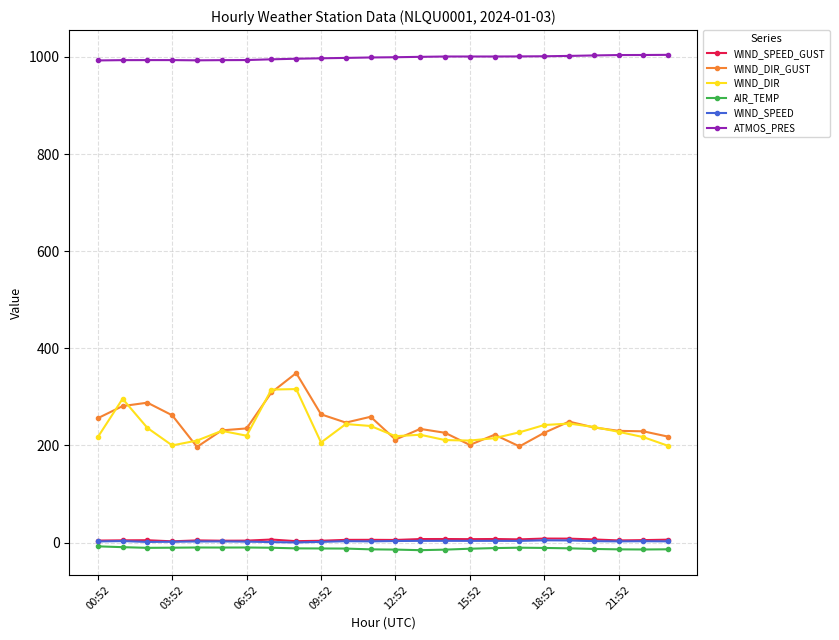

Which series has the largest total across all categories?

ATMOS_PRES